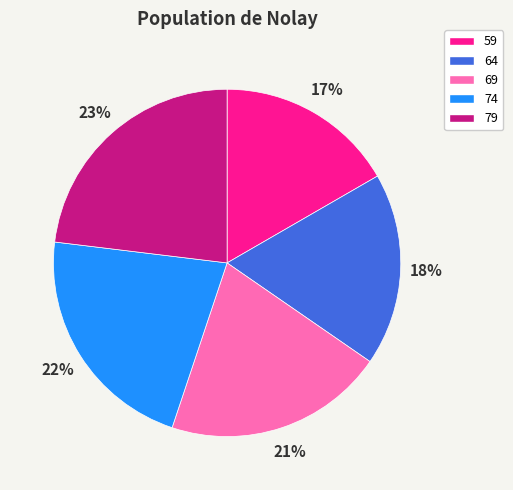

To the nearest percent, what is the difference between the 59 and 69 slice percentages?

4%